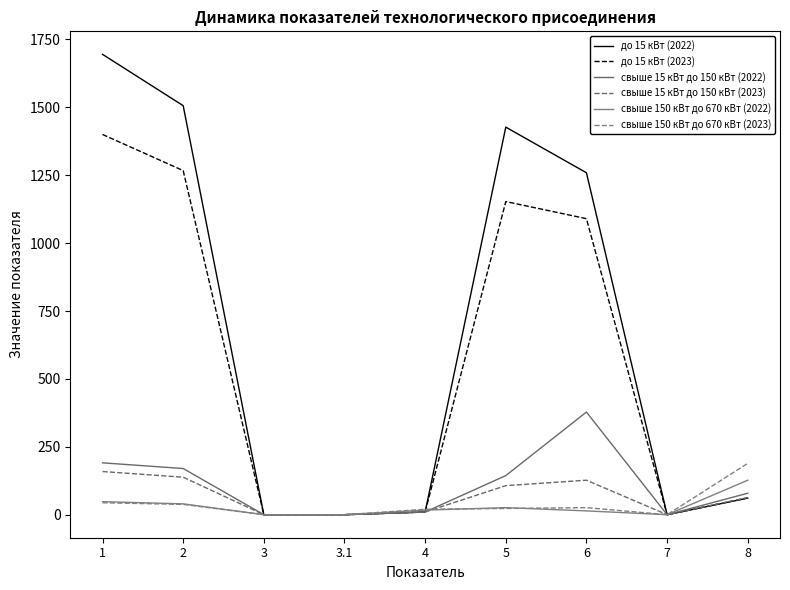

True or false: свыше 150 кВт до 670 кВт (2022) has more than 2 interior local peaks.

False